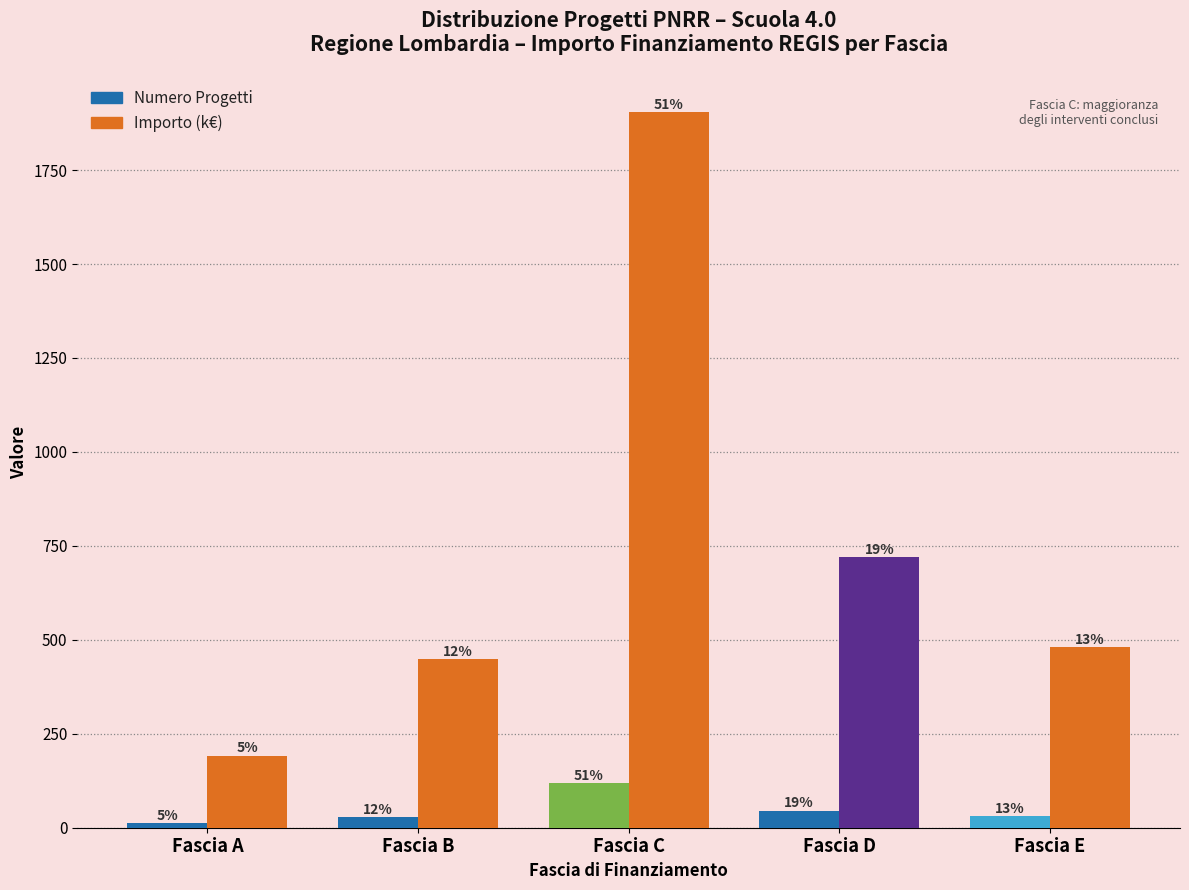

What are all the series names shown in the legend?

Numero Progetti, Importo (k€)